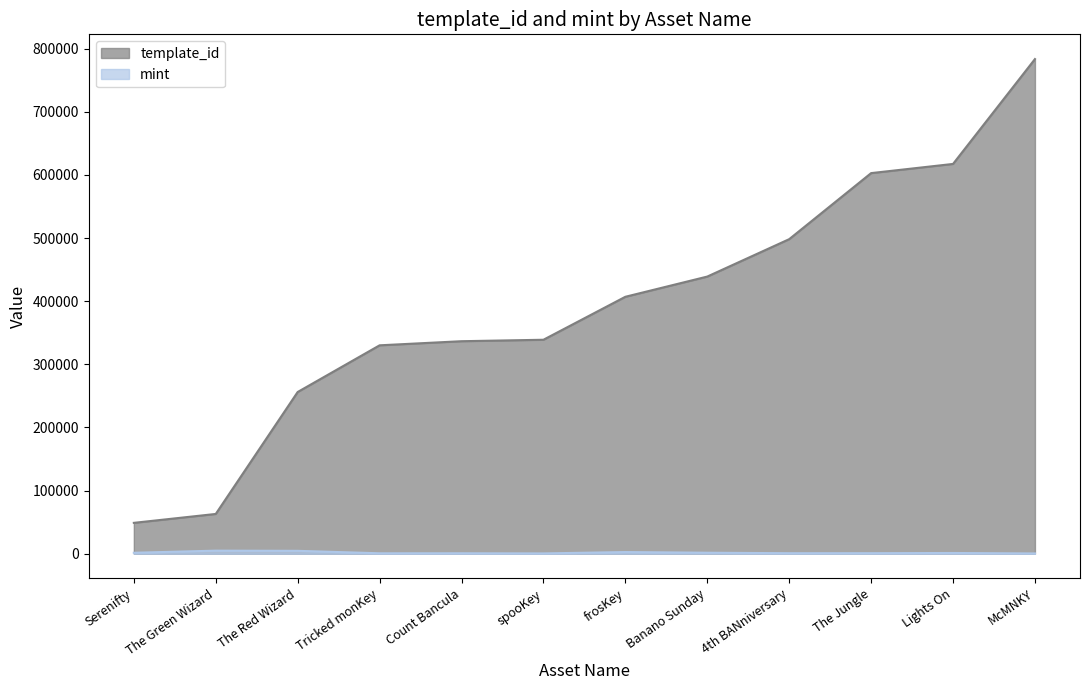

What are all the series names shown in the legend?

template_id, mint